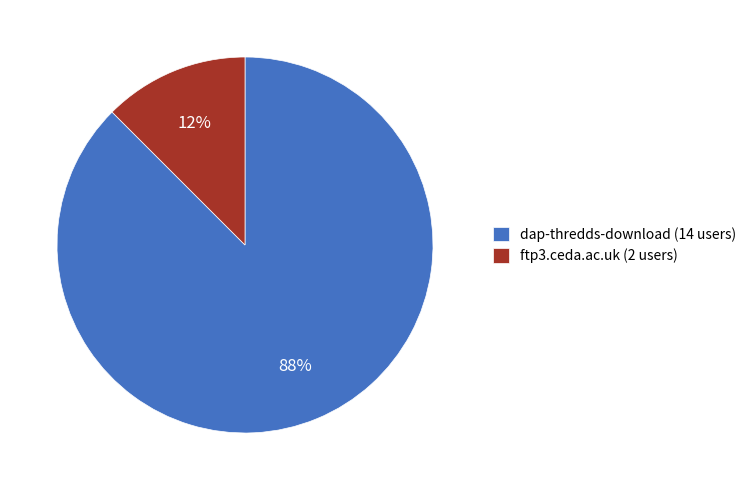

Is ftp3.ceda.ac.uk (2 users) the majority of the pie?

No